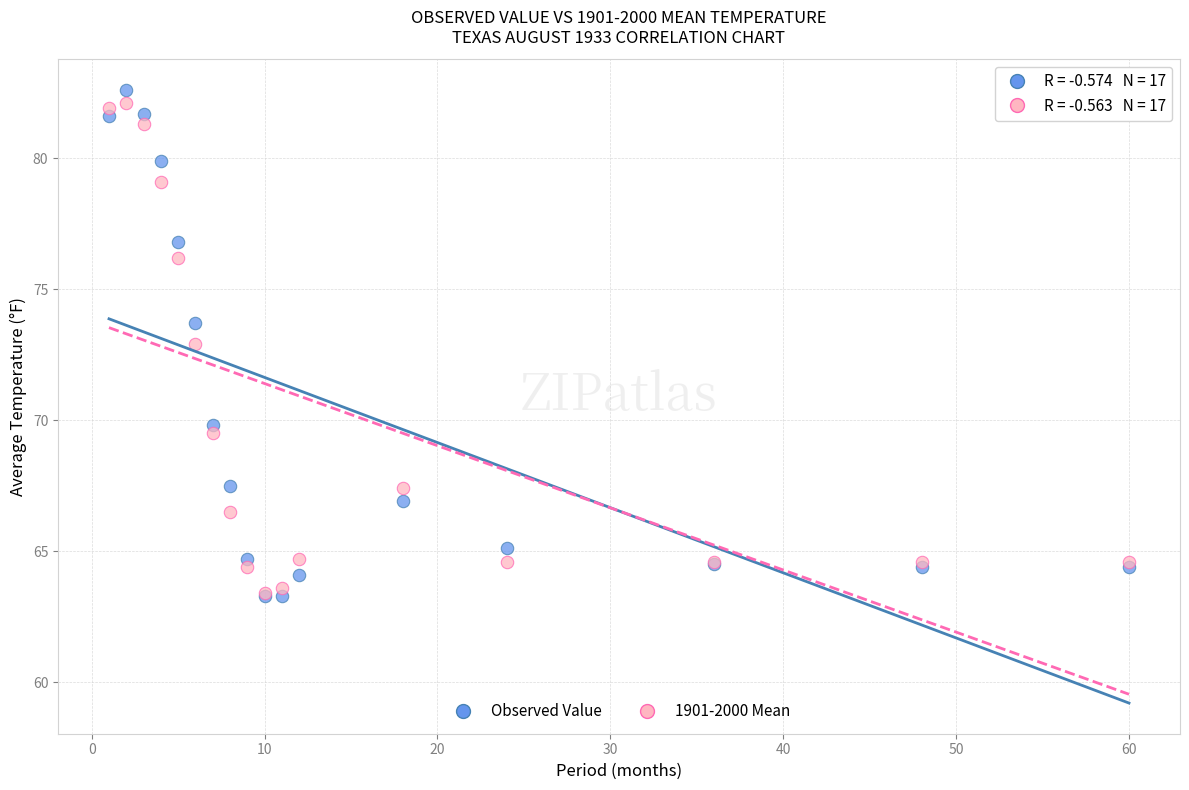

Across all series, what Y value is closest to 72?

72.9